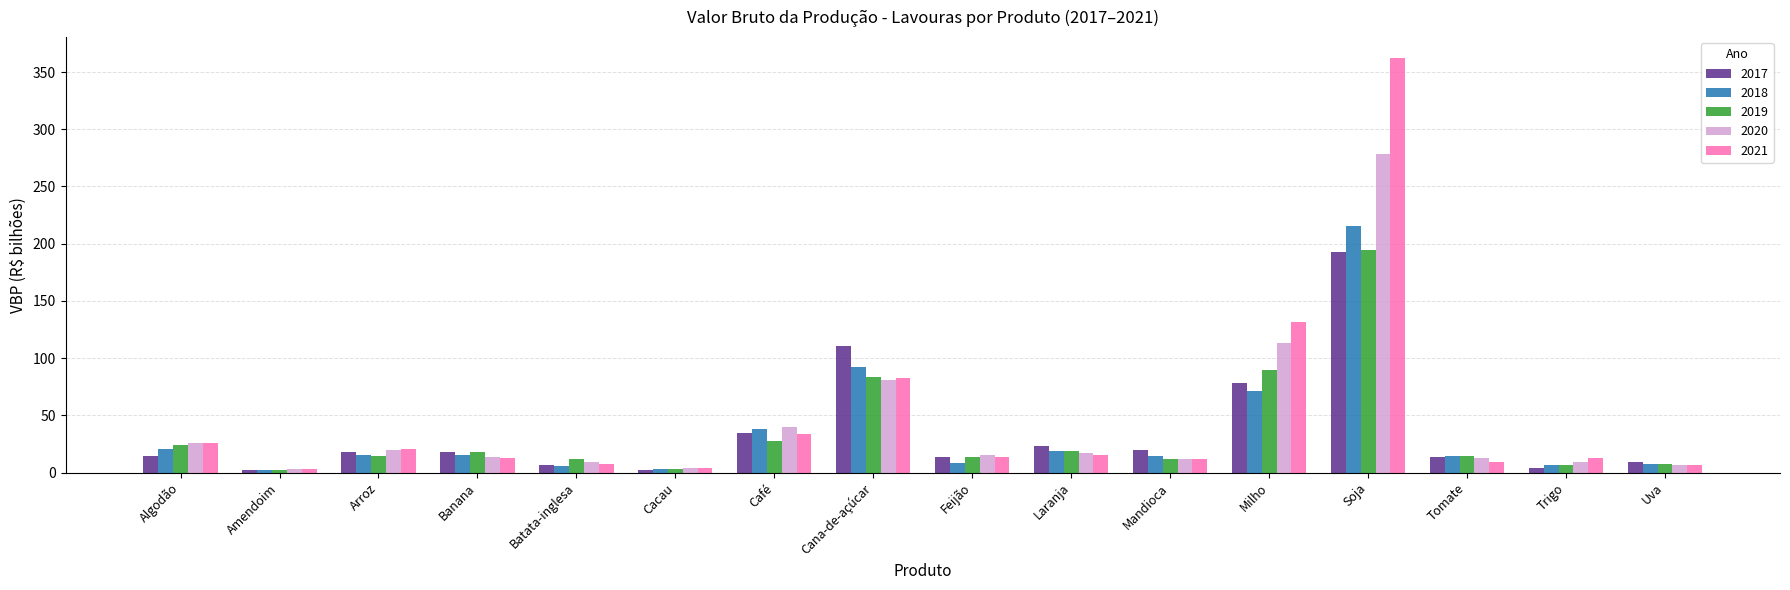

How many categories are shown in the chart?

16